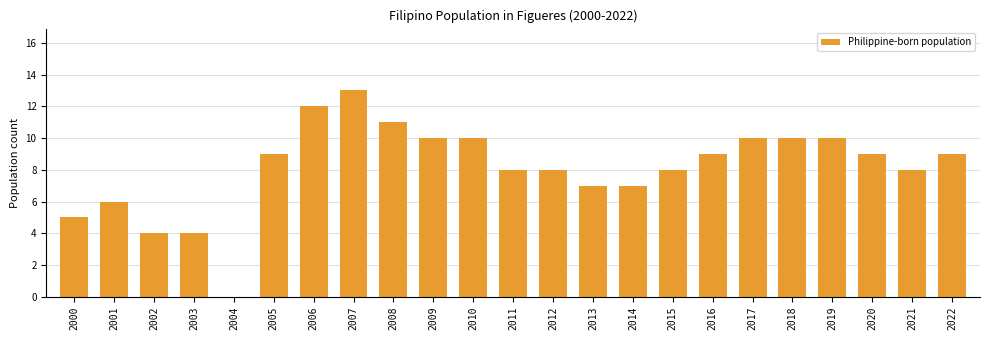

What is the maximum value shown in the chart?

13